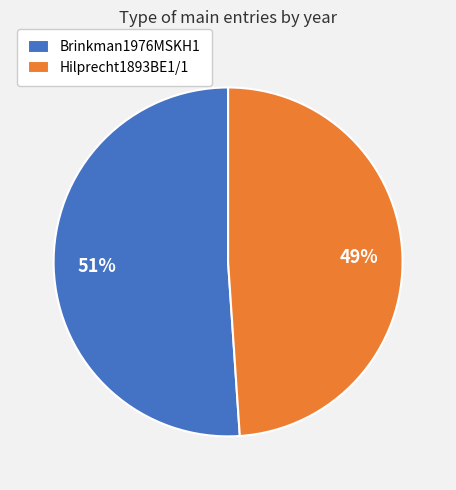

To the nearest percent, what is the average slice percentage?

50%